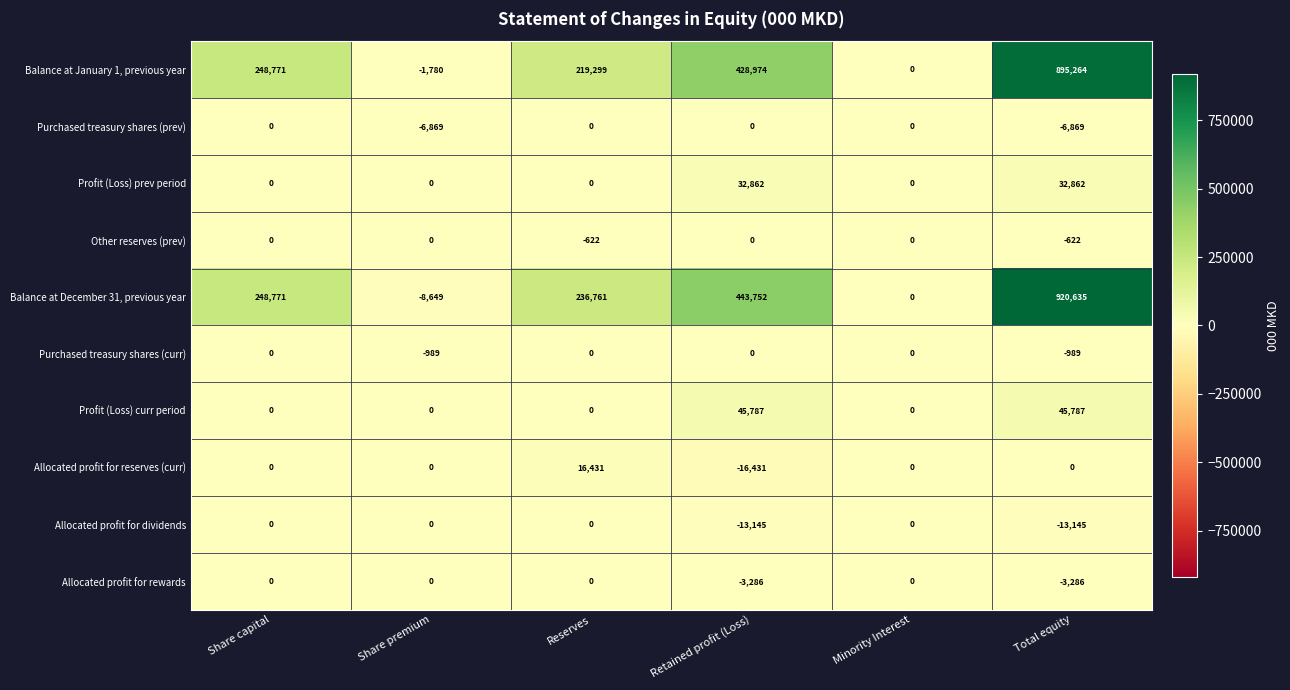

The Allocated profit for reserves (curr) series shows -16431 at Retained profit (Loss). True or false?

True